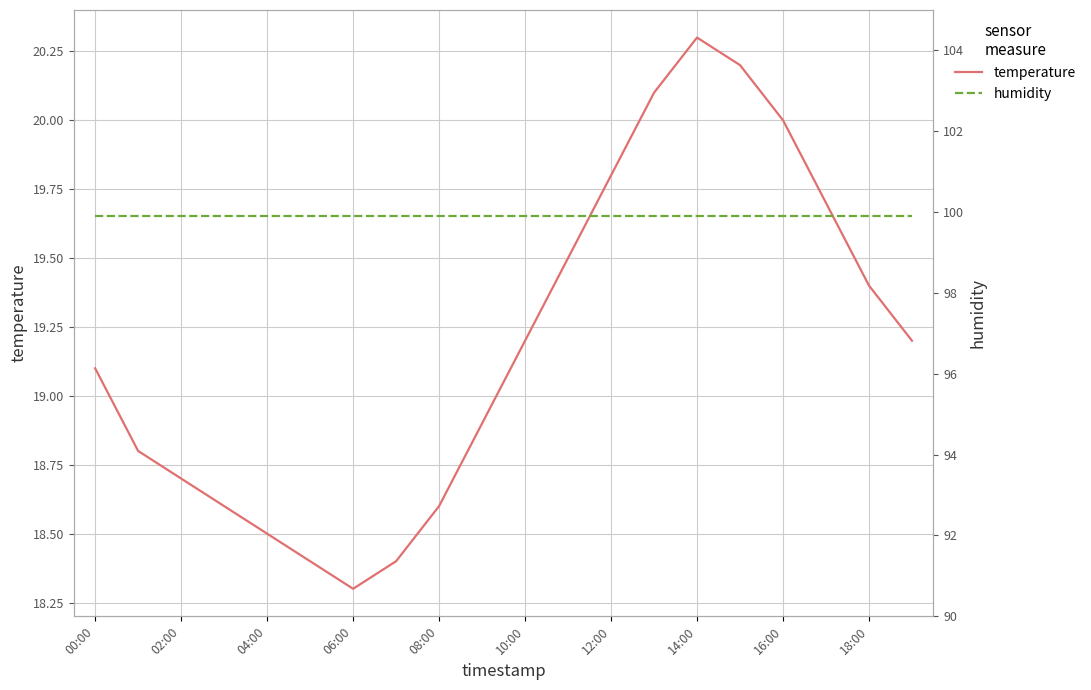

What is the maximum value for temperature?

20.3